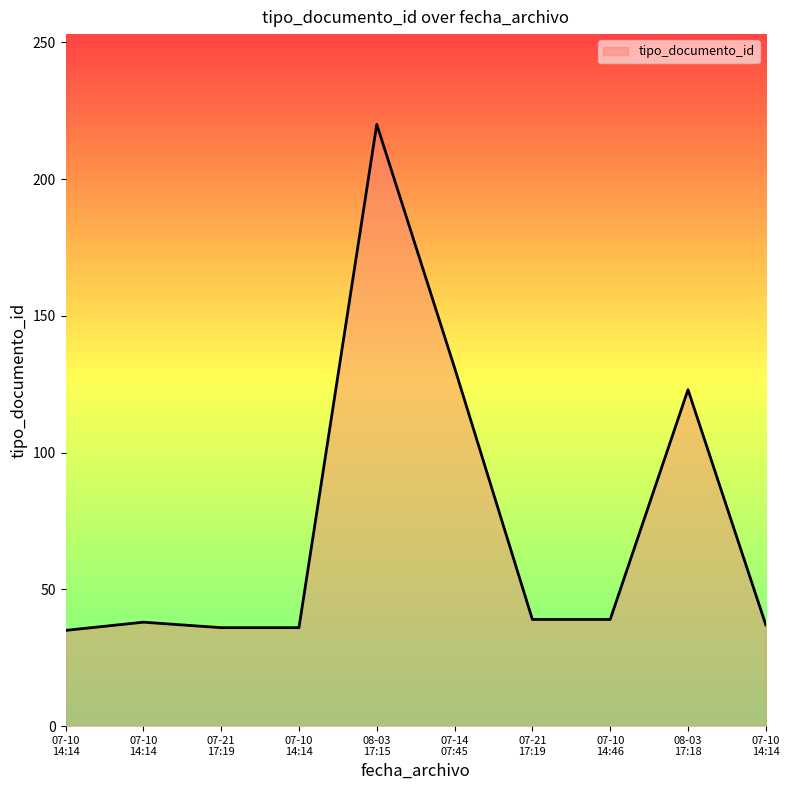

At which label is the value closest to 127?

07-14 07:45